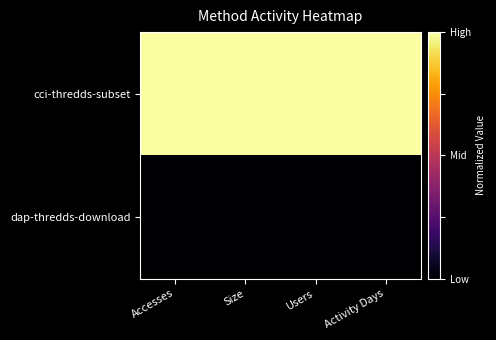

At how many categories does at least one series exceed 0?

4